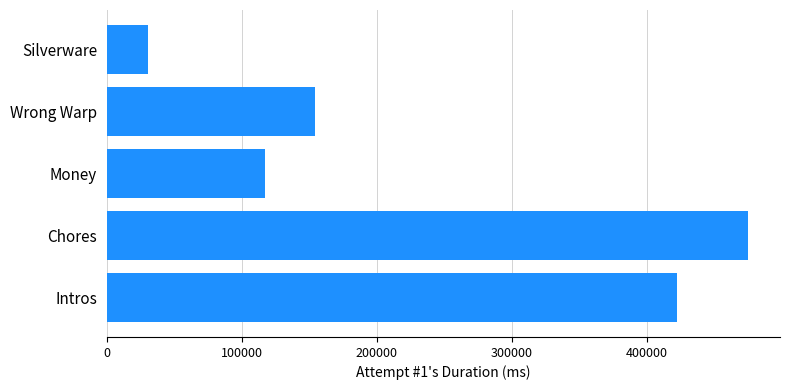

At which category does the chart reach its peak across all series?

Chores